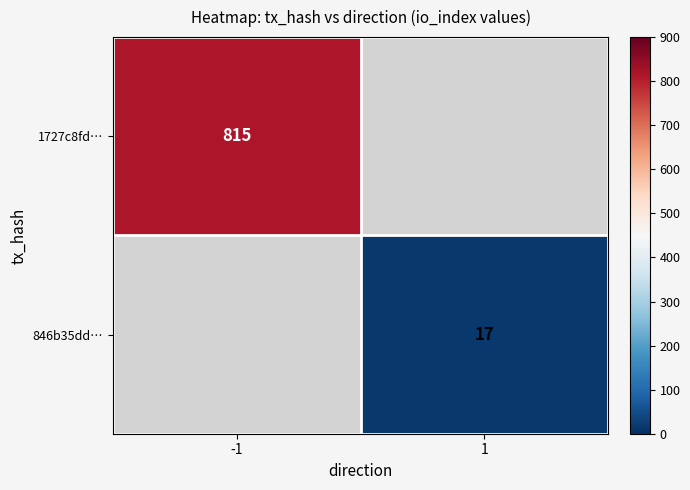

What is the greatest value displayed?

815.0